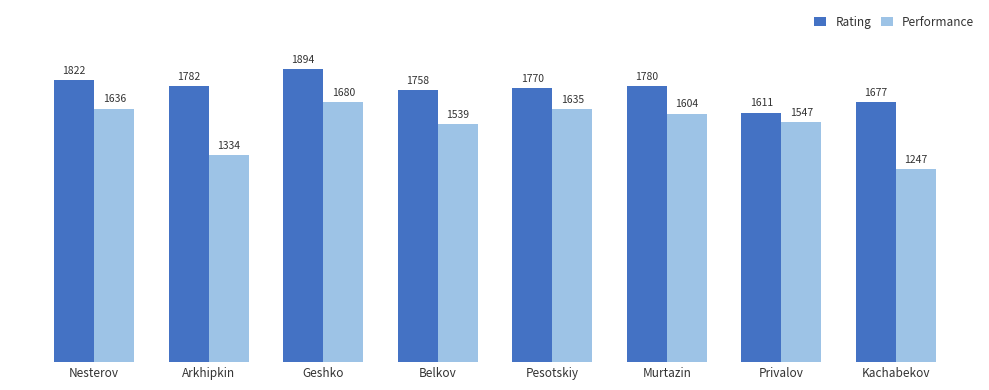

Where is Rating nearest to the value 1752?

Belkov